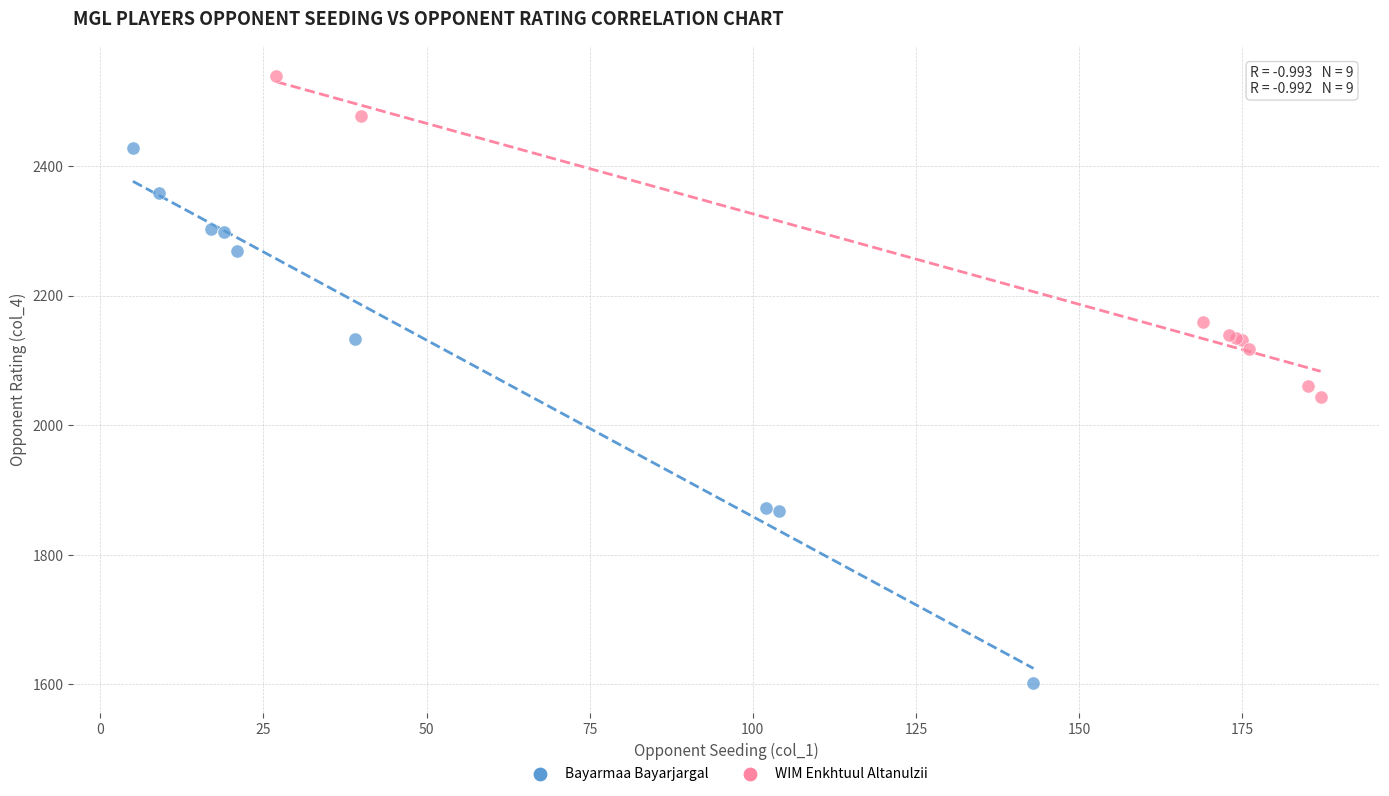

Which series contains the lowest Y value?

Bayarmaa Bayarjargal